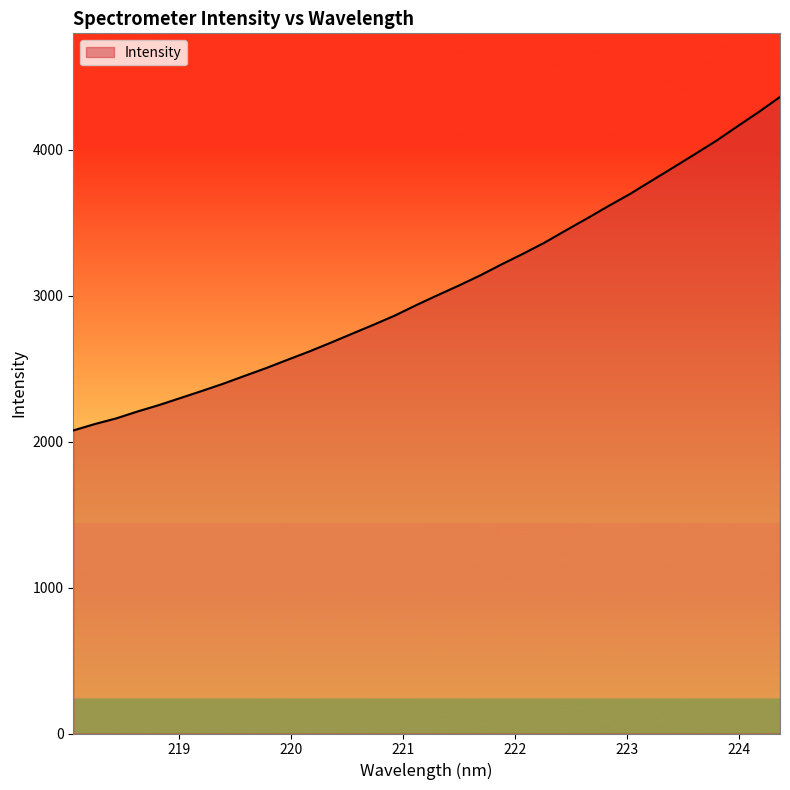

What is the maximum value shown in the chart?

4362.3